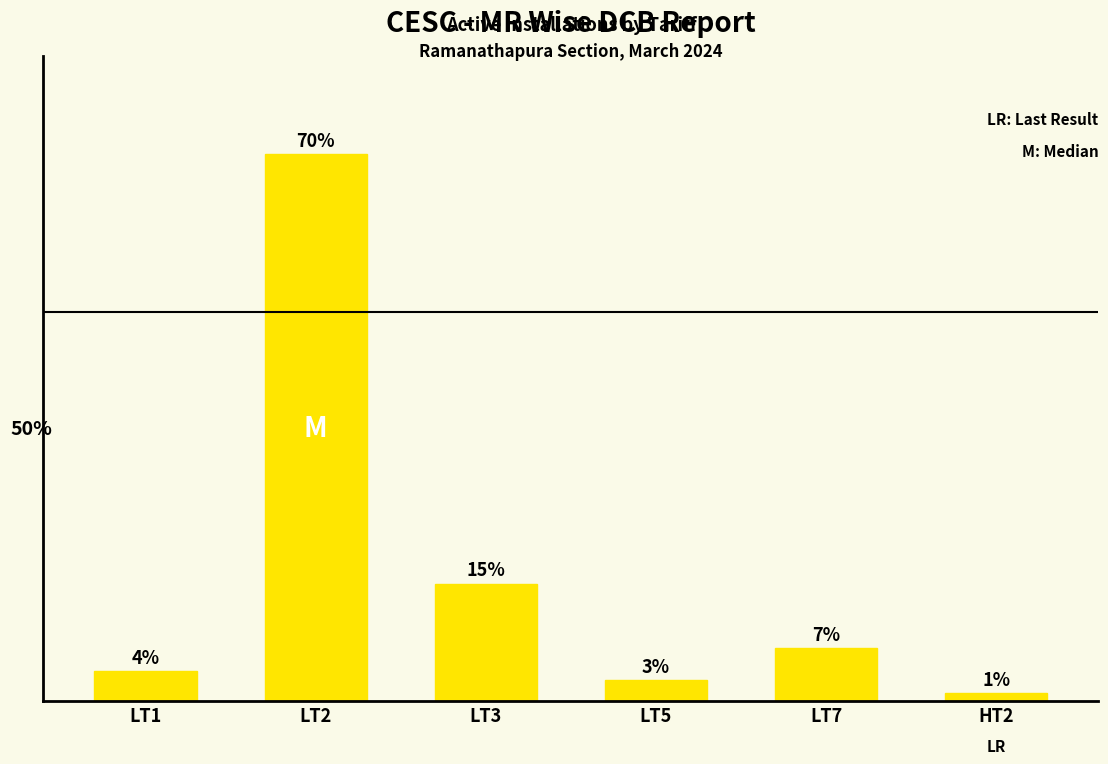

Are the bars horizontal?

No